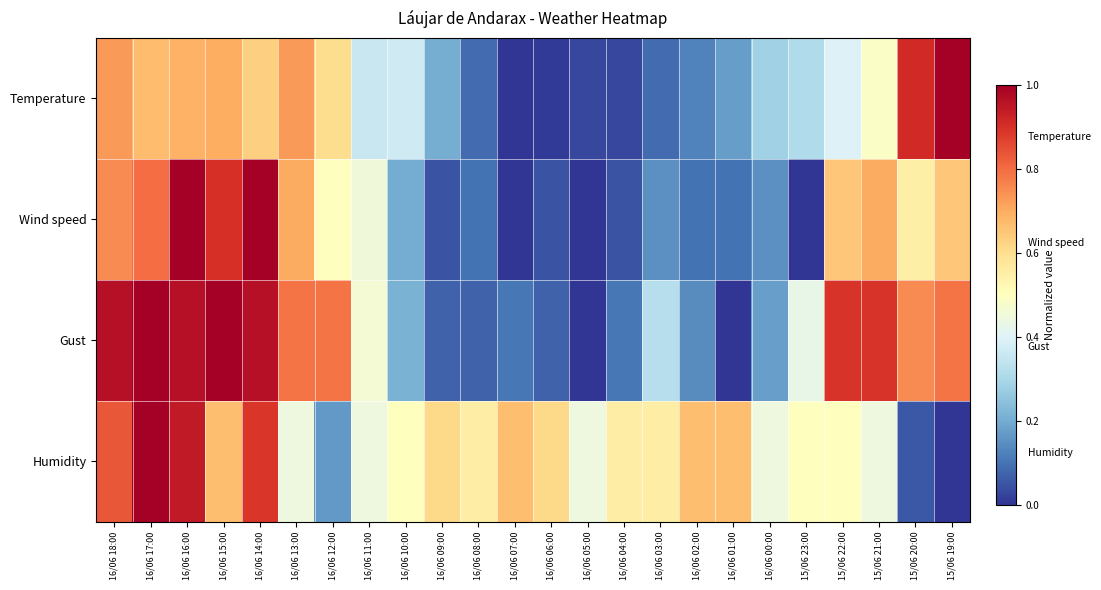

What is the spread (max minus min) of values at 16/06 00:00?

0.3